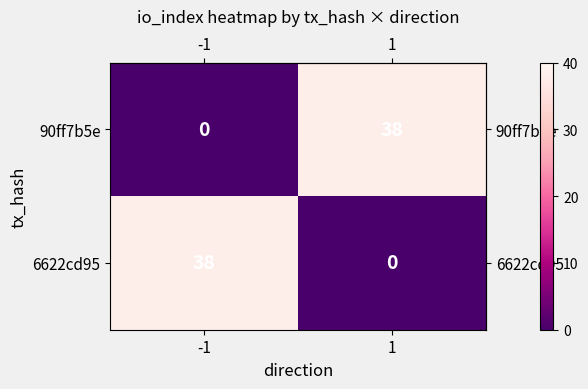

Reading left to right, what are all the values shown in this chart?

90ff7b5e: 0	38
6622cd95: 38	0